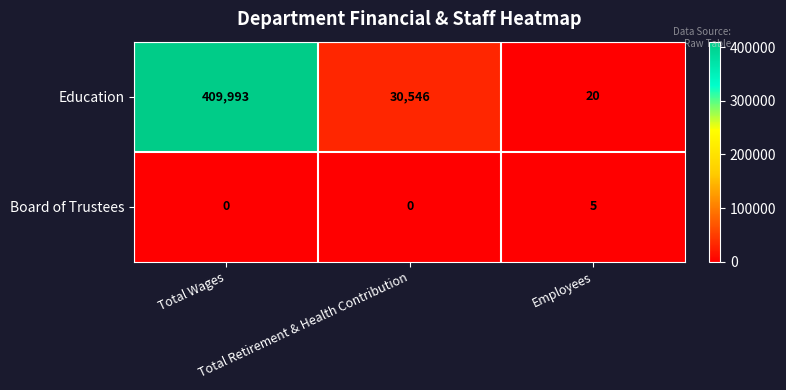

Which series has the largest range (max minus min)?

Education